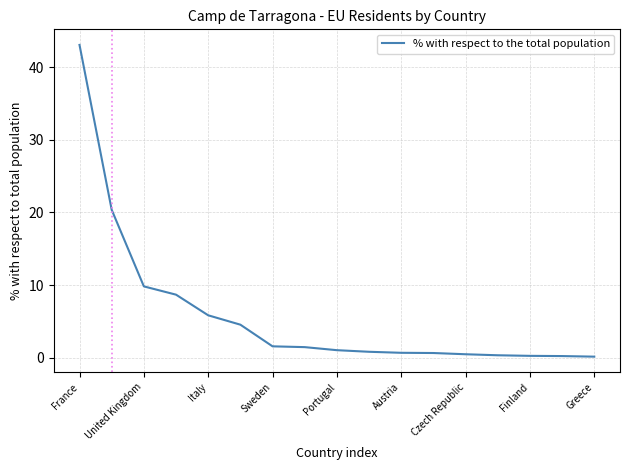

What is the greatest value displayed?

43.0